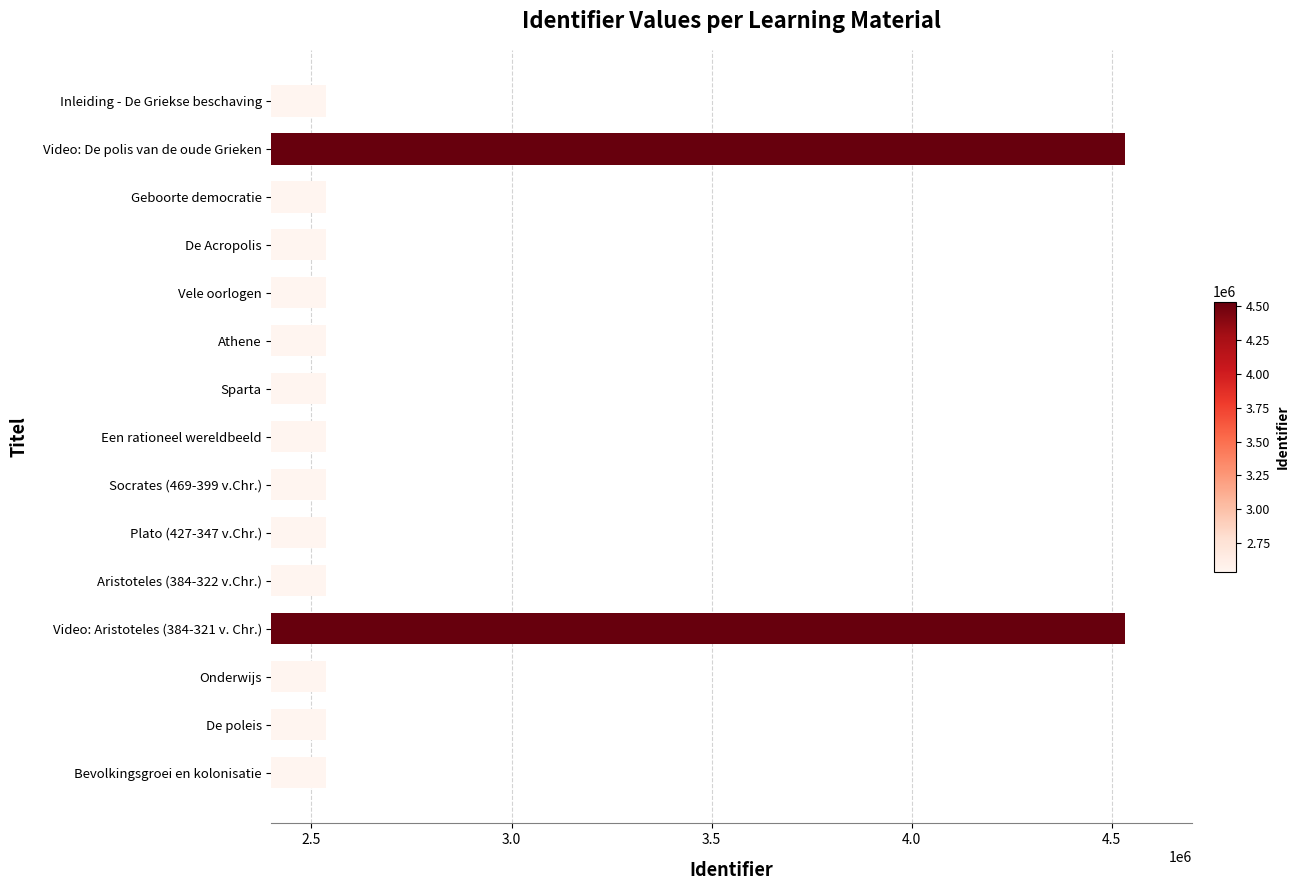

What is the average value?

2802470